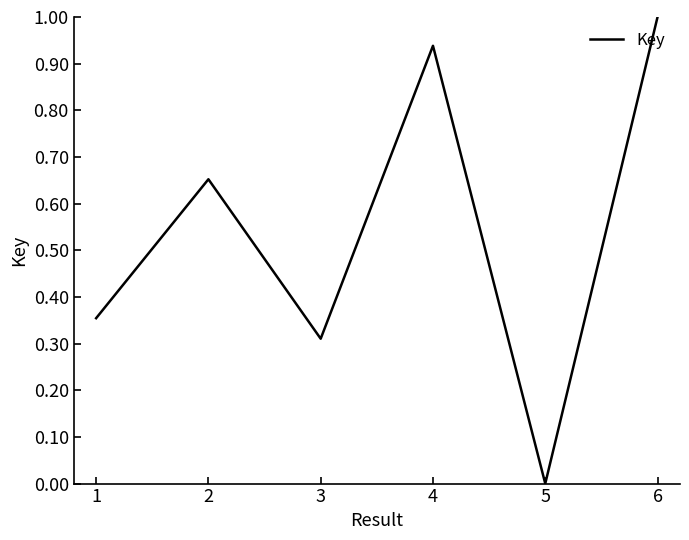

What is the average value?

0.5